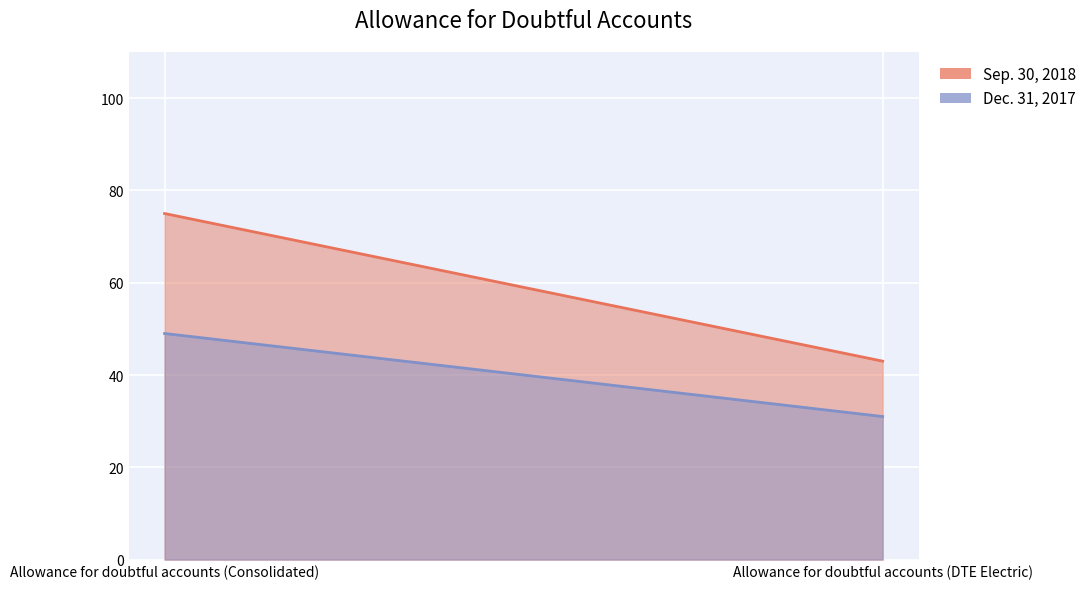

How many lines are shown in the chart?

2